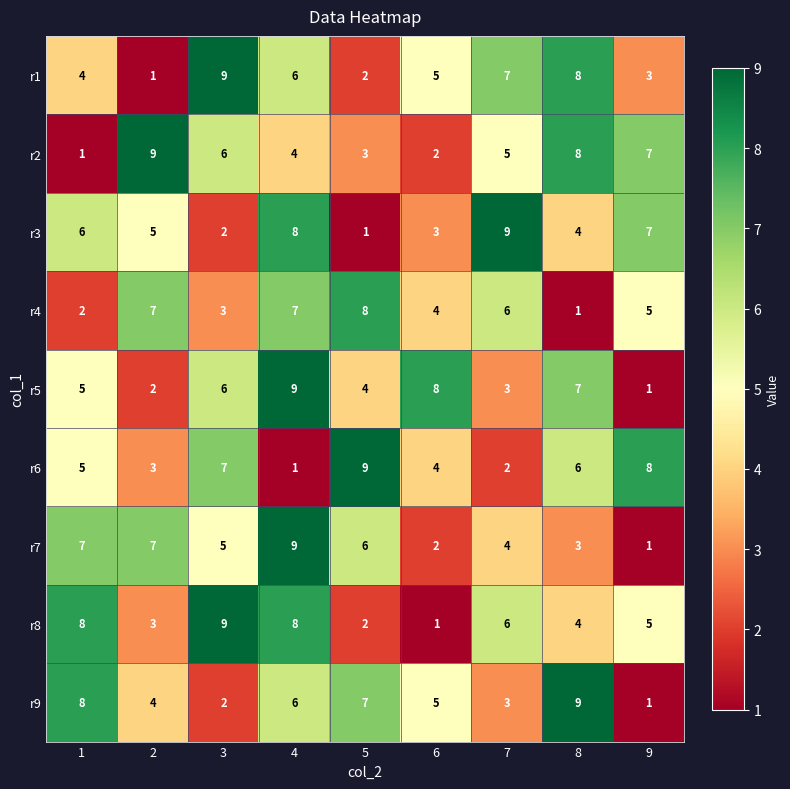

At which label is r9 closest to 5?

6